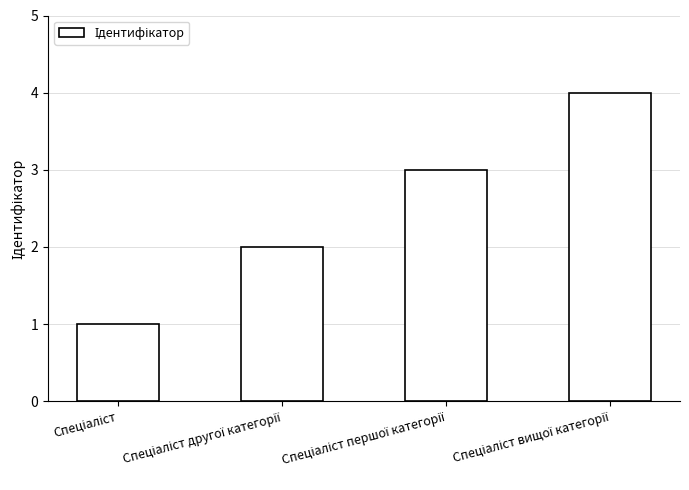

What is the difference between the maximum and minimum values?

3